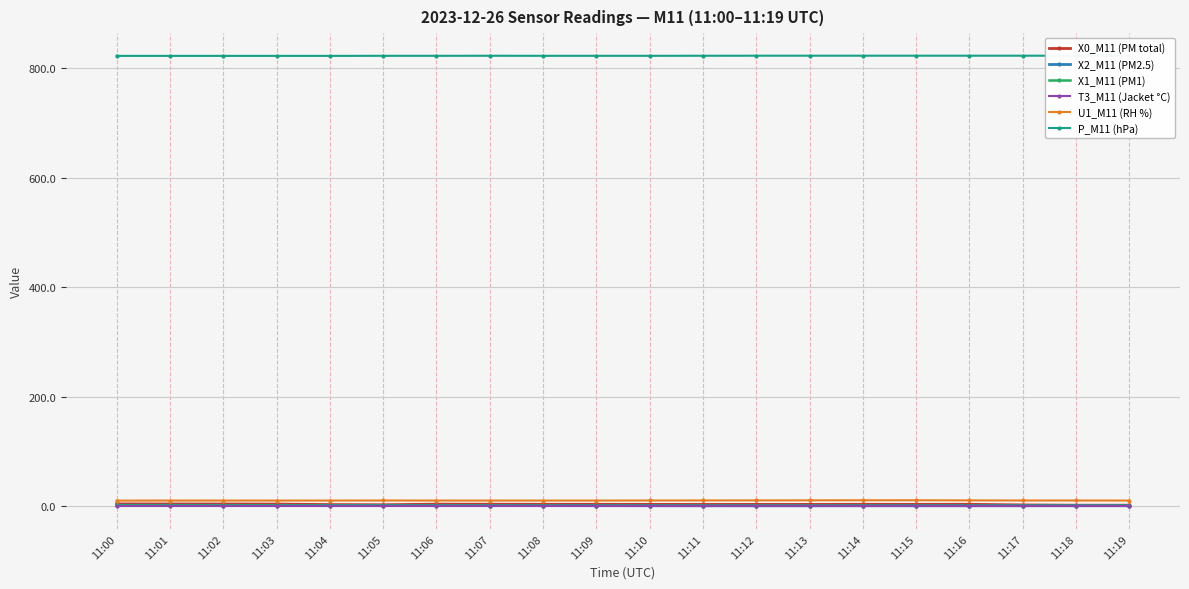

At which category is the sum across all series the highest?

11:00